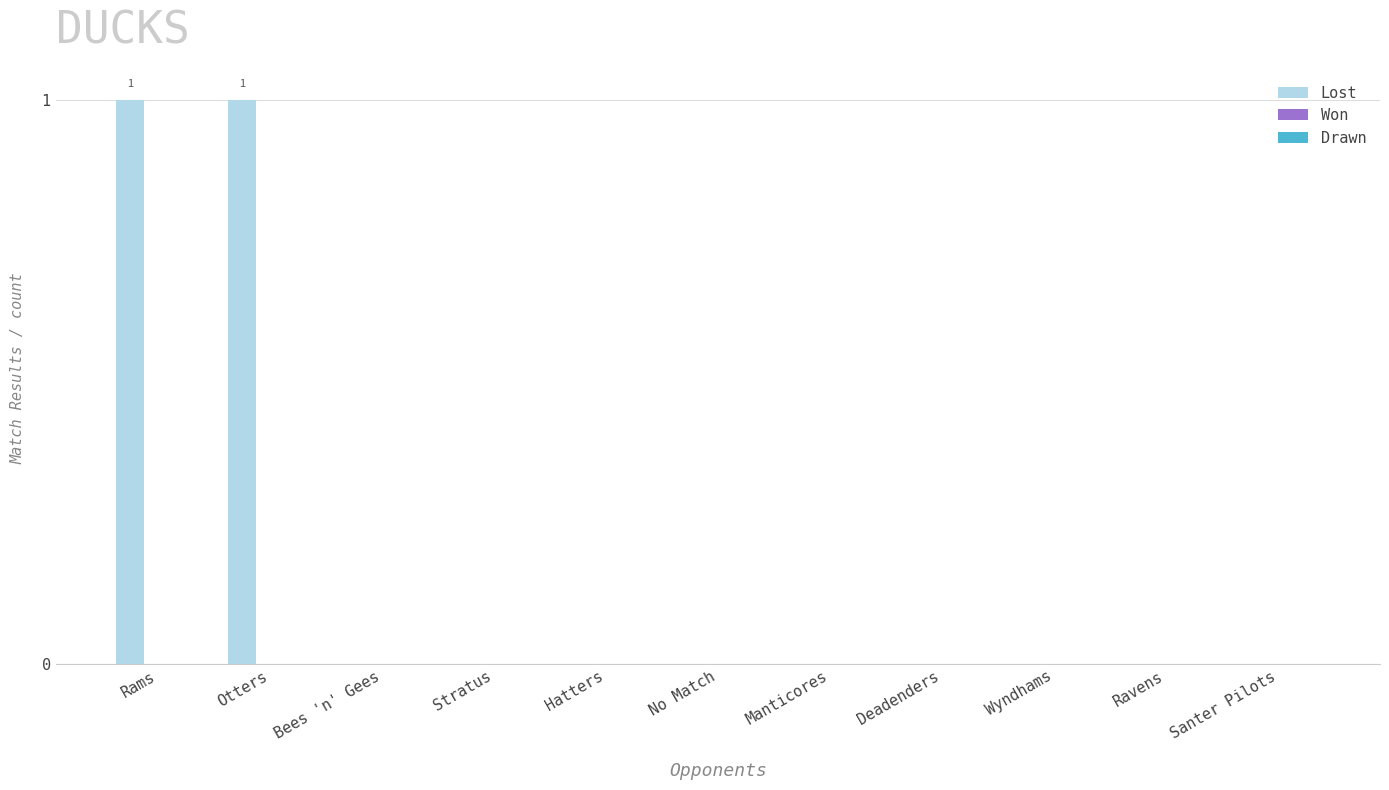

Is it true that the value at Stratus is 1?

False